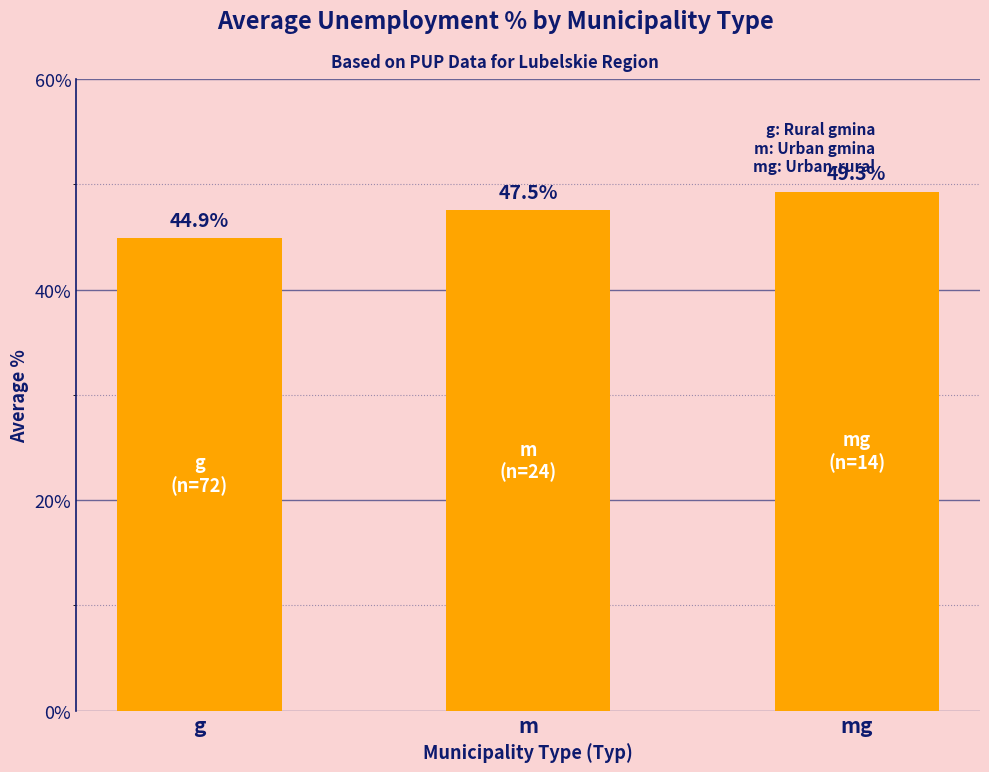

At which category does the chart reach its minimum across all series?

g